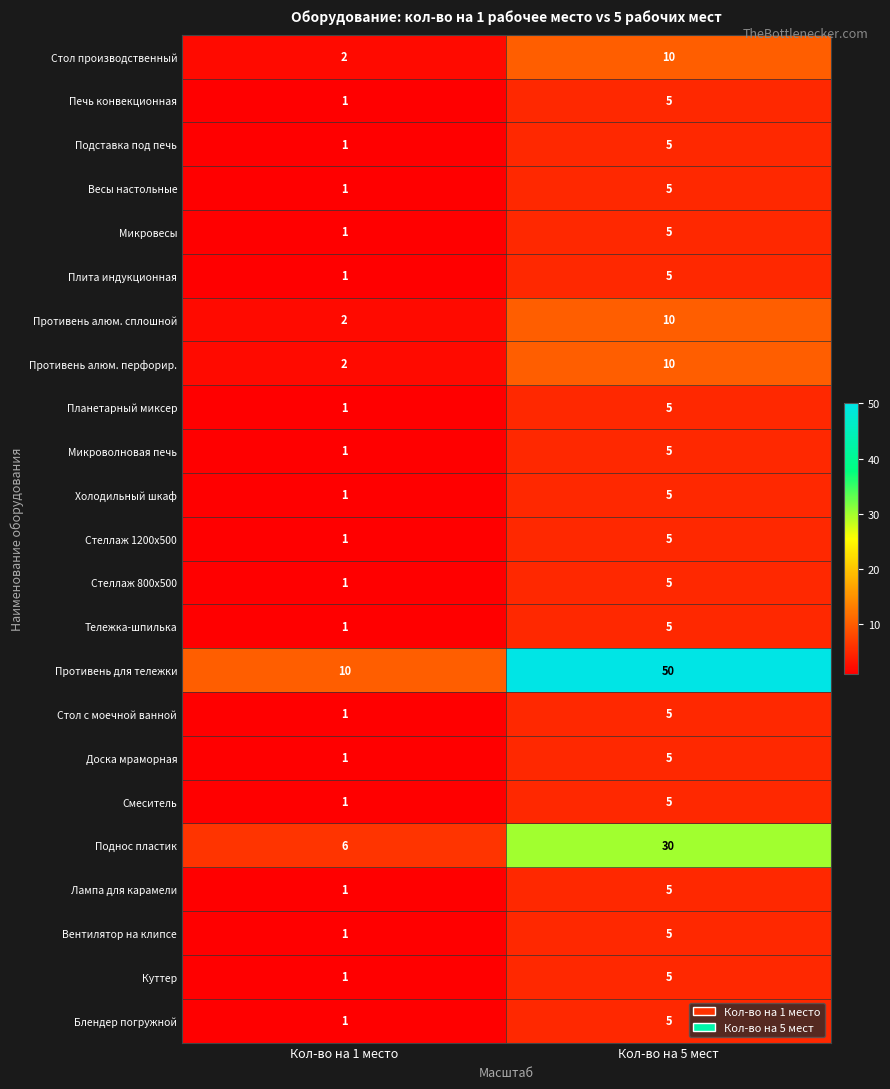

The Блендер погружной series shows 5 at Кол-во на 5 мест. True or false?

True